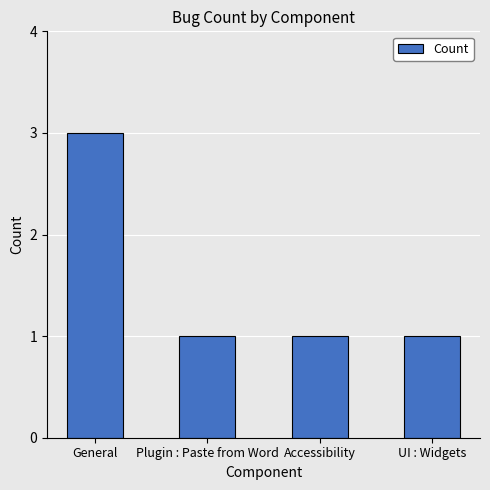

Which category has the highest value across all series?

General